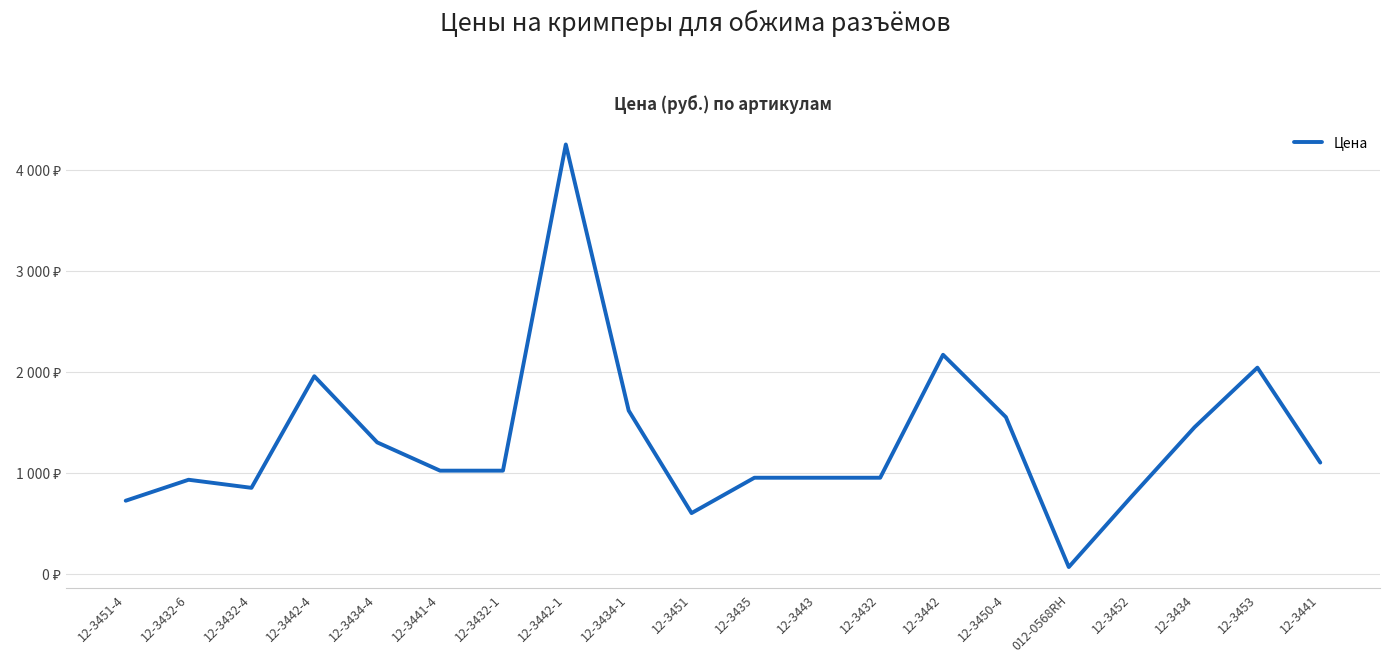

What is the change in value from 12-3442-1 to 12-3452?

-3485.0